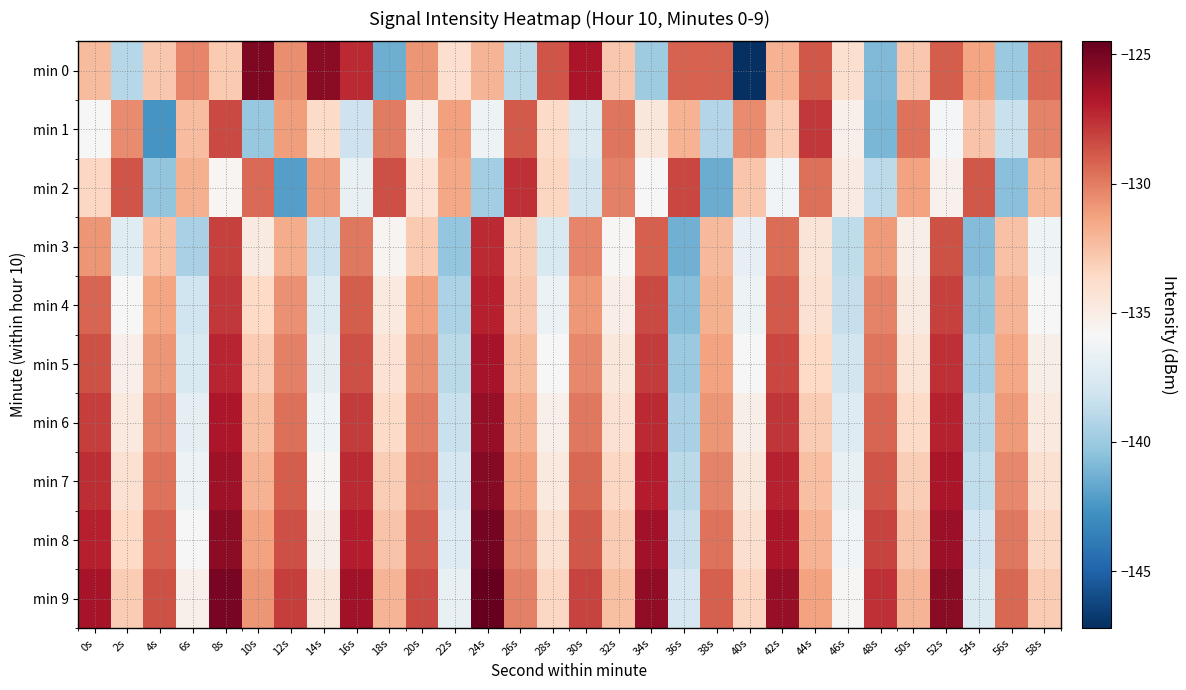

What is the spread (max minus min) of values at 6s?

9.2